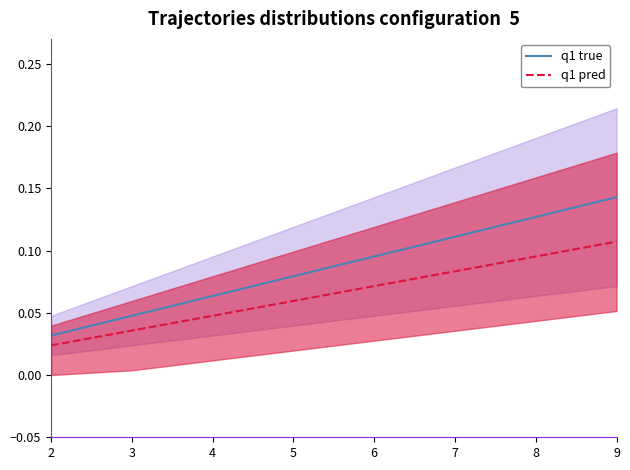

What is the value of the q1 pred point at the 7th from the left?

0.1